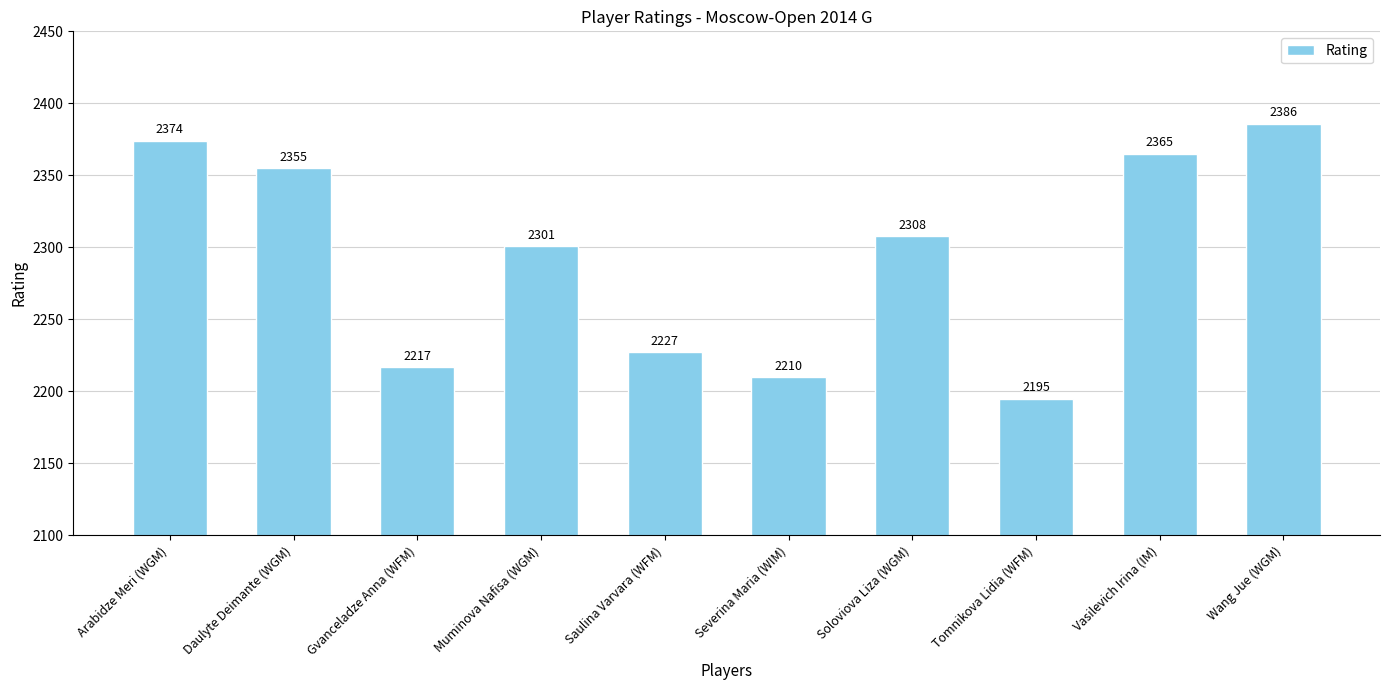

What value does the data have at Saulina Varvara (WFM)?

2227